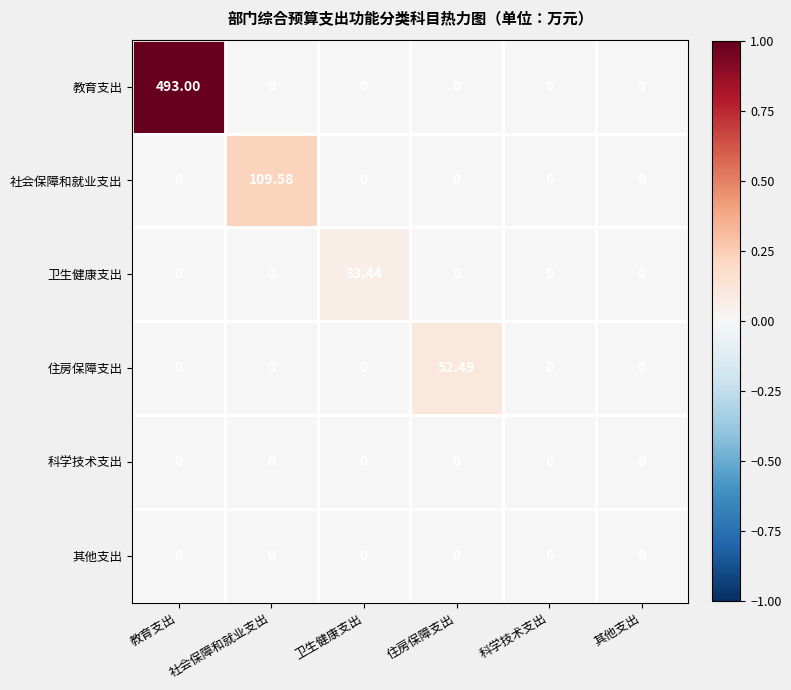

Which series has the largest range (max minus min)?

教育支出